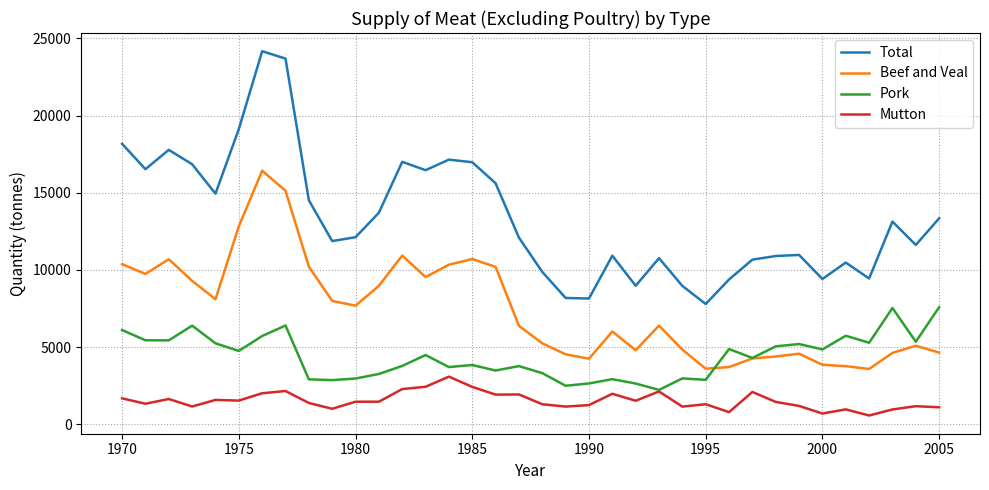

List the series in order of their peak value, lowest first.

Mutton, Pork, Beef and Veal, Total